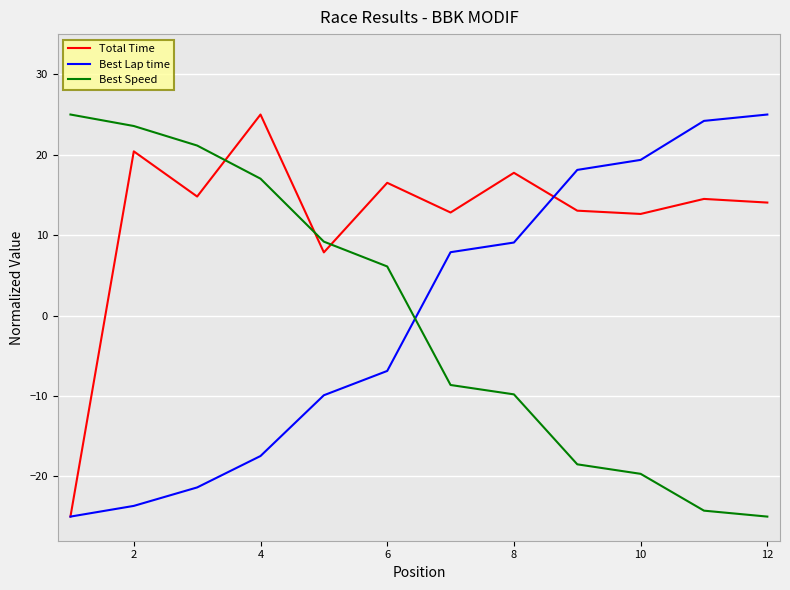

What is the sum of all Best Speed values?

-3.8